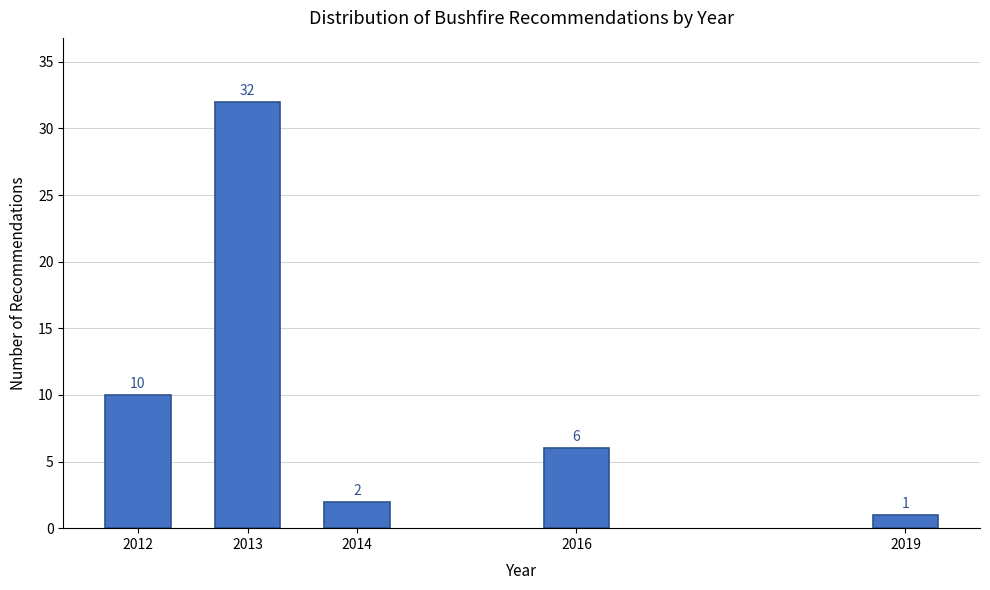

Reading right to left, transcribe all the data shown in this chart.

1	6	2	32	10